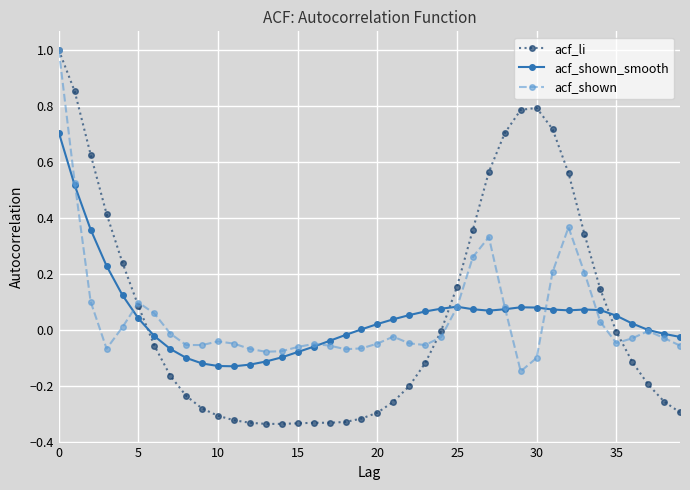

How many times do acf_shown_smooth and acf_li cross each other?

3